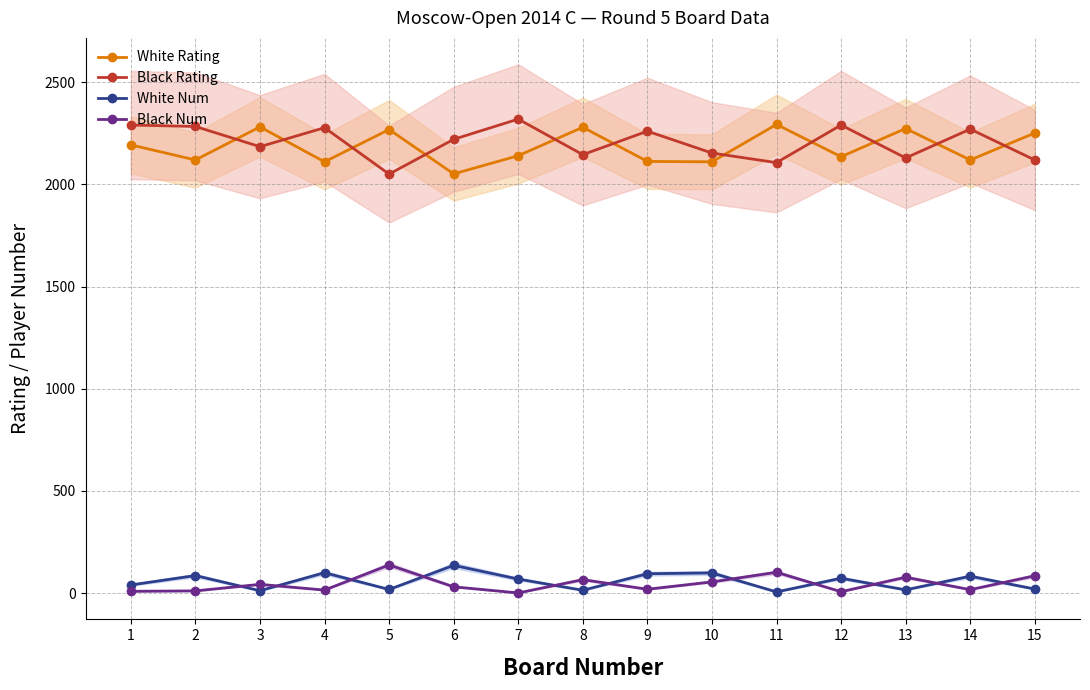

Reading left to right, list all the values displayed in this chart.

White Rating: 2193	2119	2281	2110	2268	2051	2140	2279	2112	2110	2293	2135	2273	2119	2251
Black Rating: 2290	2283	2184	2277	2050	2220	2319	2145	2260	2153	2106	2290	2129	2270	2119
White Num: 40	86	12	100	18	136	69	14	95	99	6	73	16	83	20
Black Num: 9	11	43	15	138	31	1	66	19	55	102	7	78	17	85